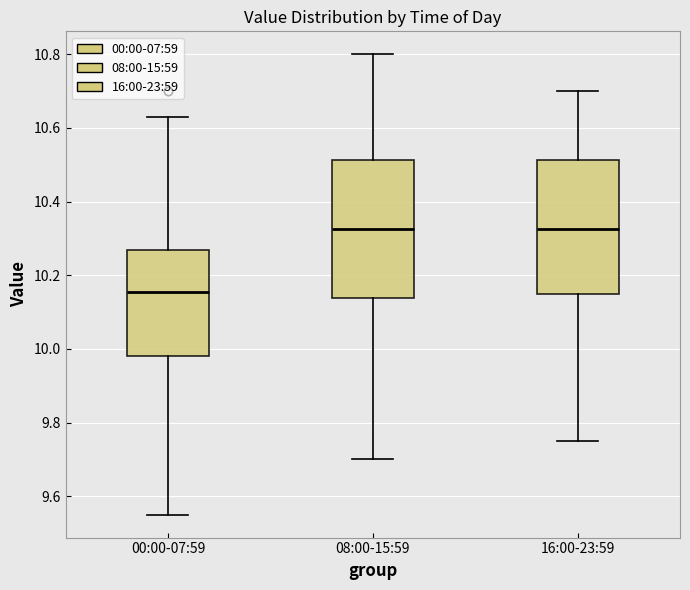

Reading left to right, transcribe this box plot: for each box, give where its median line is, the range the box spans, and where its two whiskers end, as read against the y-axis. The values are not printed on the chart, so give them approximately, as read against the axis.

00:00-07:59: median 10.16, box 9.98 to 10.26, whiskers 9.56 to 10.64
08:00-15:59: median 10.32, box 10.14 to 10.52, whiskers 9.70 to 10.80
16:00-23:59: median 10.32, box 10.16 to 10.52, whiskers 9.76 to 10.70